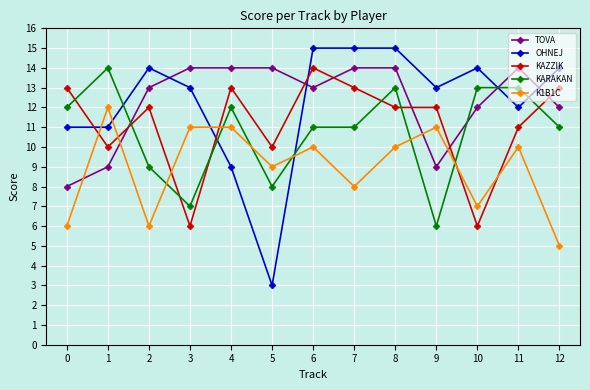

At which category is the sum across all series the highest?

8